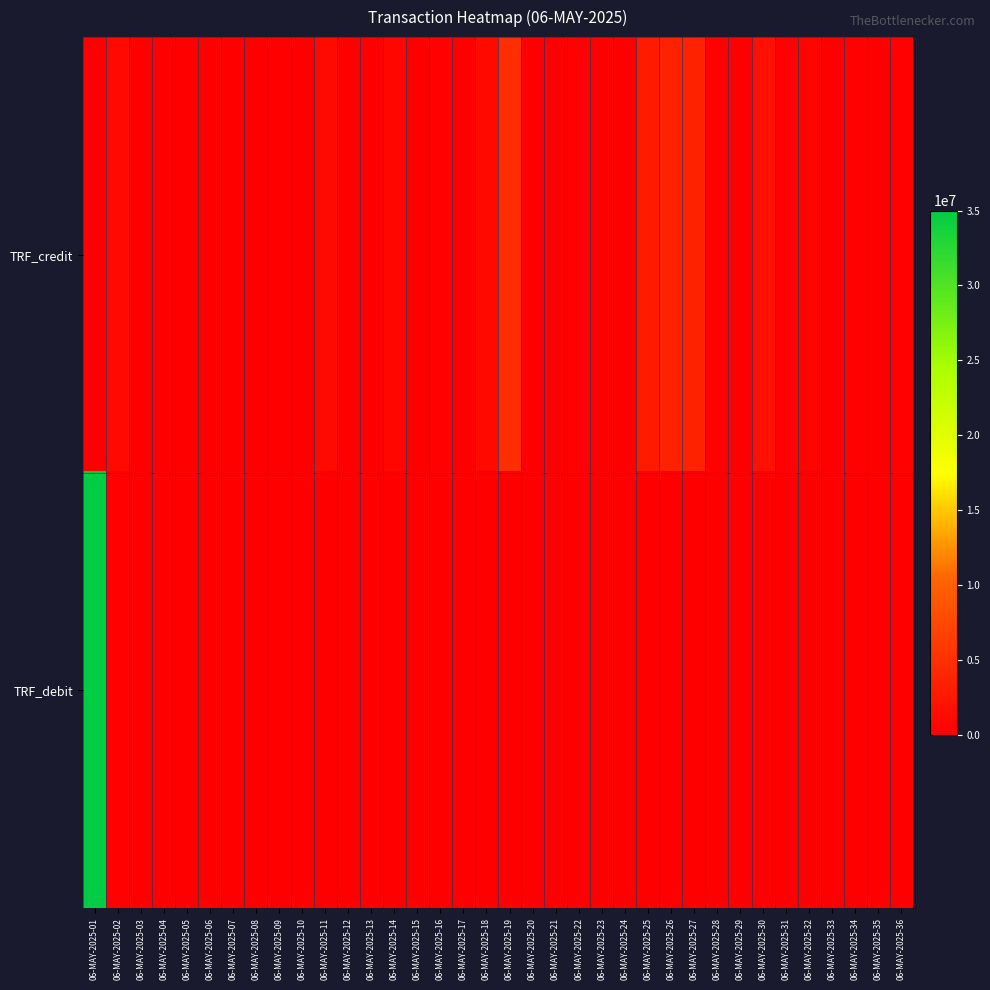

At how many categories does at least one series exceed 5363992?

1